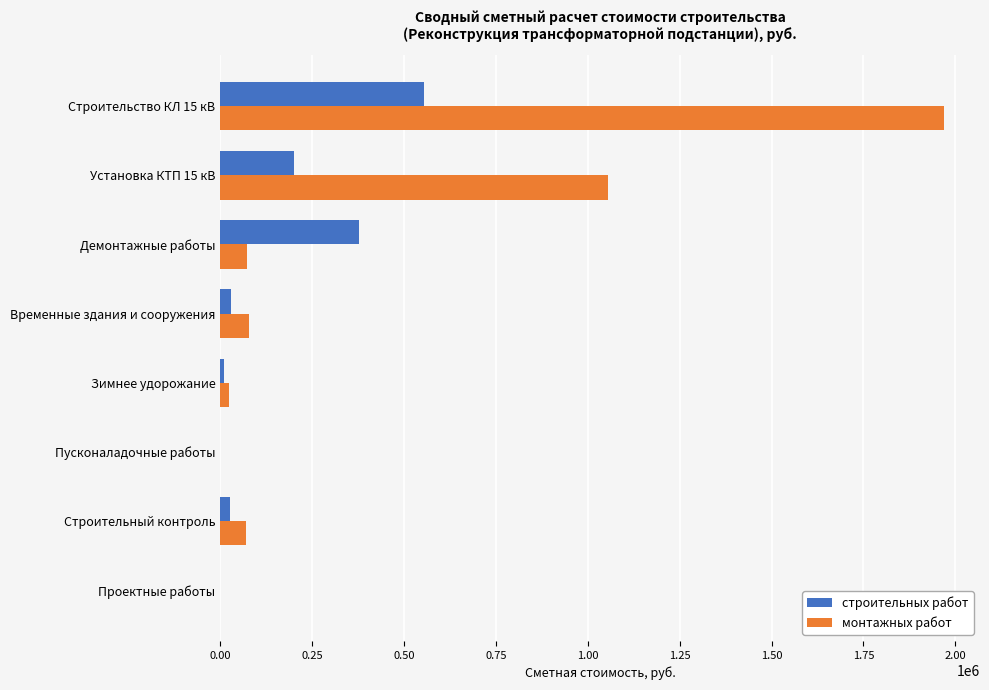

Which series has the largest total across all categories?

монтажных работ